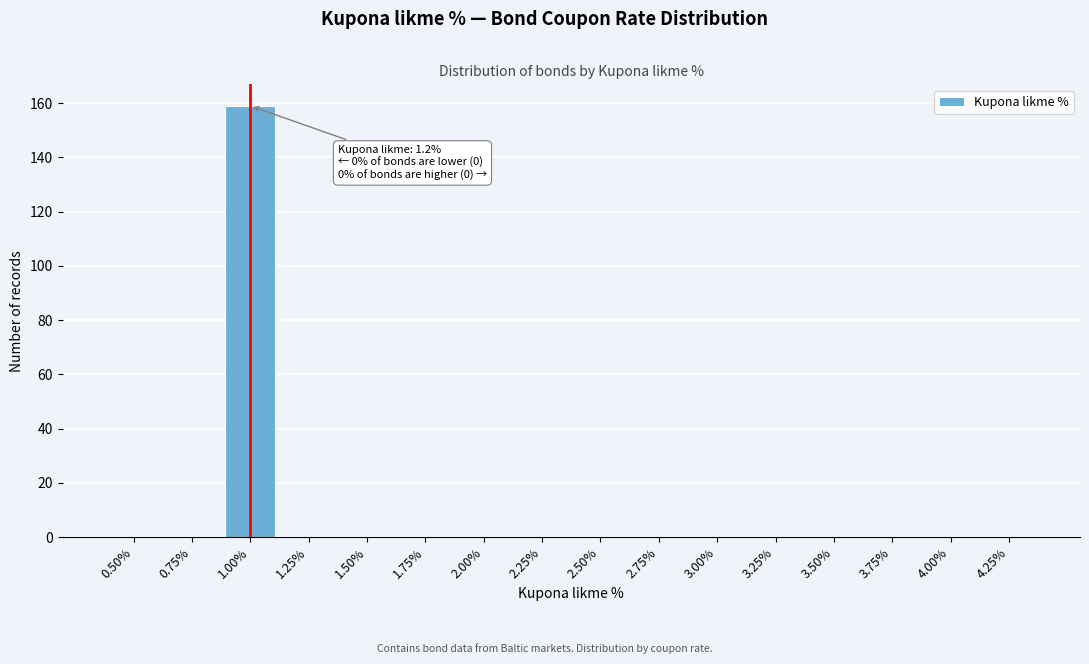

Reading left to right, extract all data points from this chart.

0.50%=0	0.75%=0	1.00%=159	1.25%=0	1.50%=0	1.75%=0	2.00%=0	2.25%=0	2.50%=0	2.75%=0	3.00%=0	3.25%=0	3.50%=0	3.75%=0	4.00%=0	4.25%=0